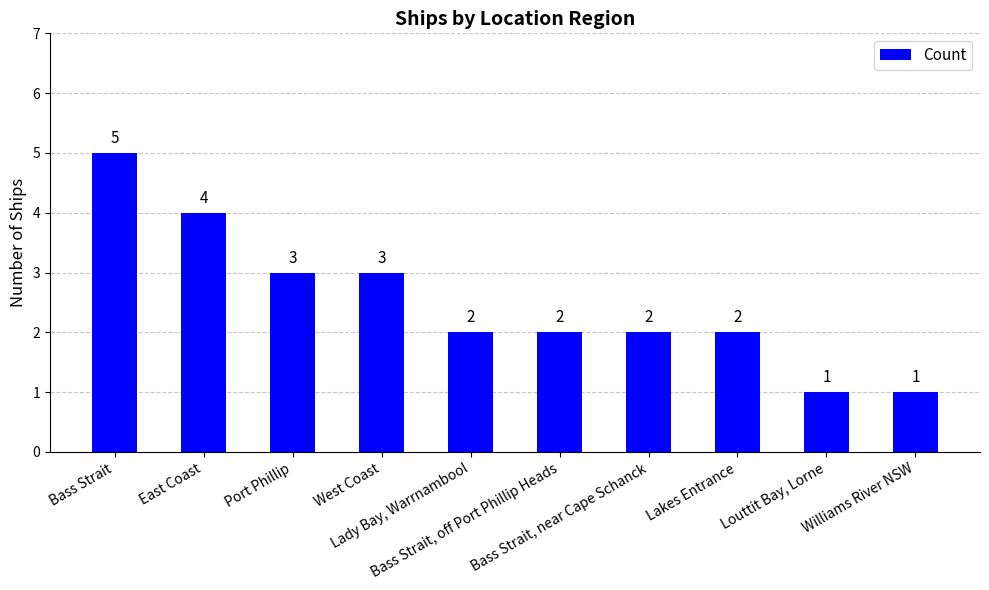

What value does the data have at Bass Strait, off Port Phillip Heads?

2